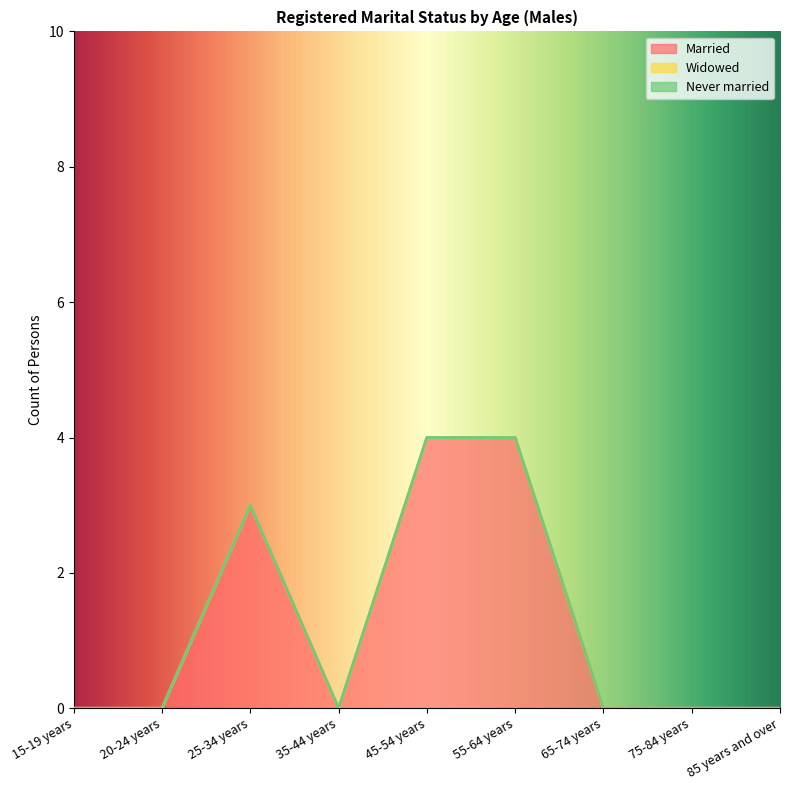

What is the greatest value displayed?

4